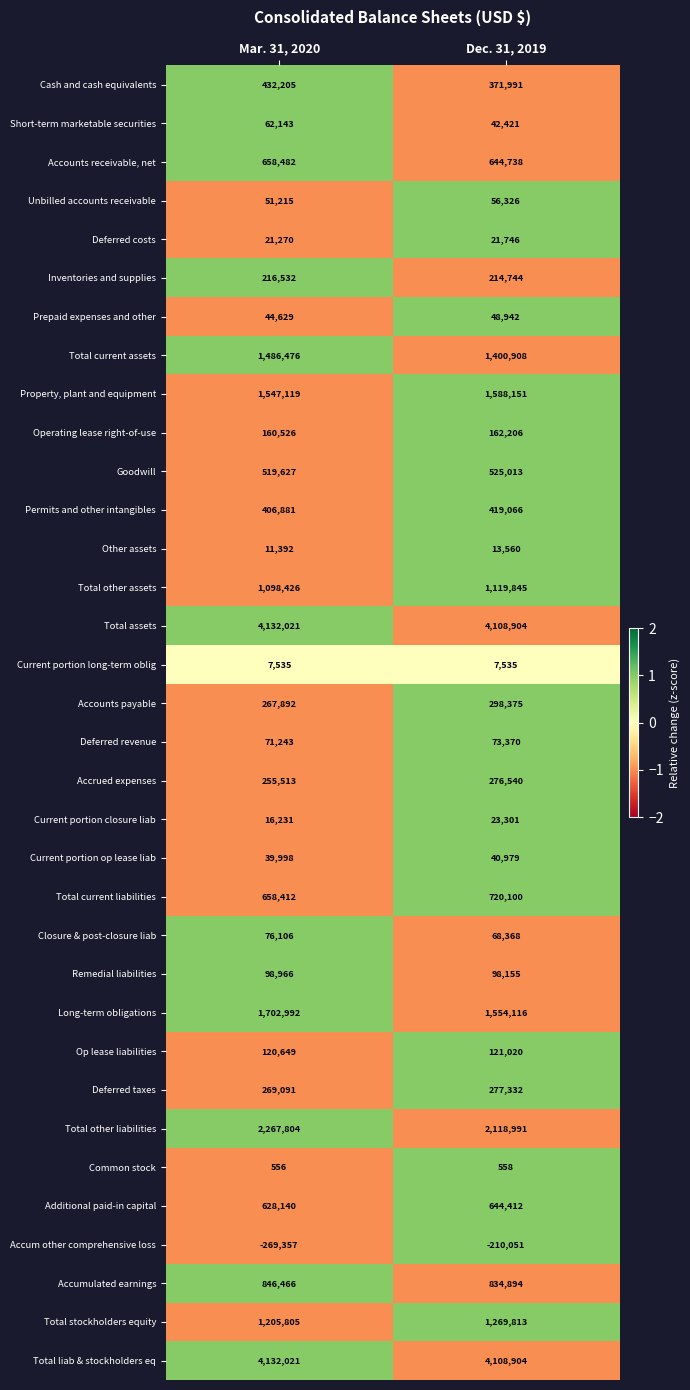

What is the total value across all series at Mar. 31, 2020?

23245007